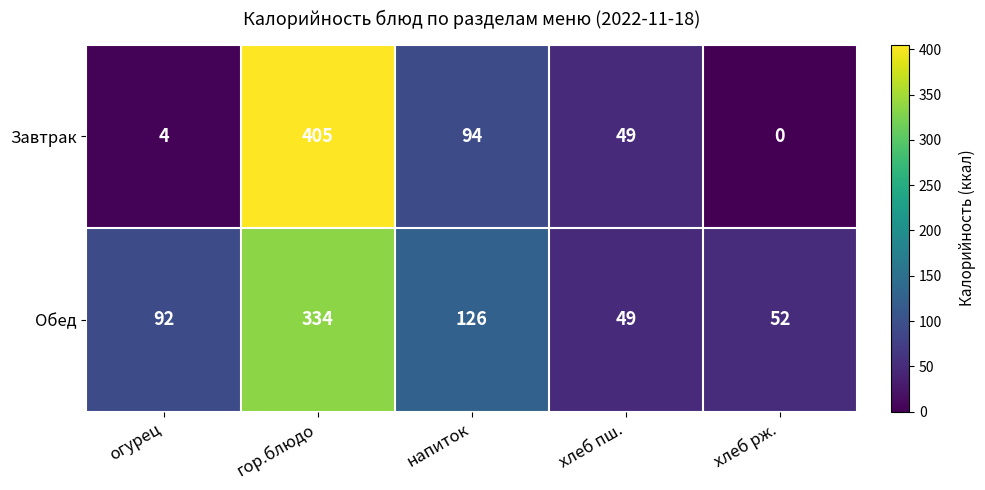

What is the difference between the maximum and minimum values in the Обед series?

285